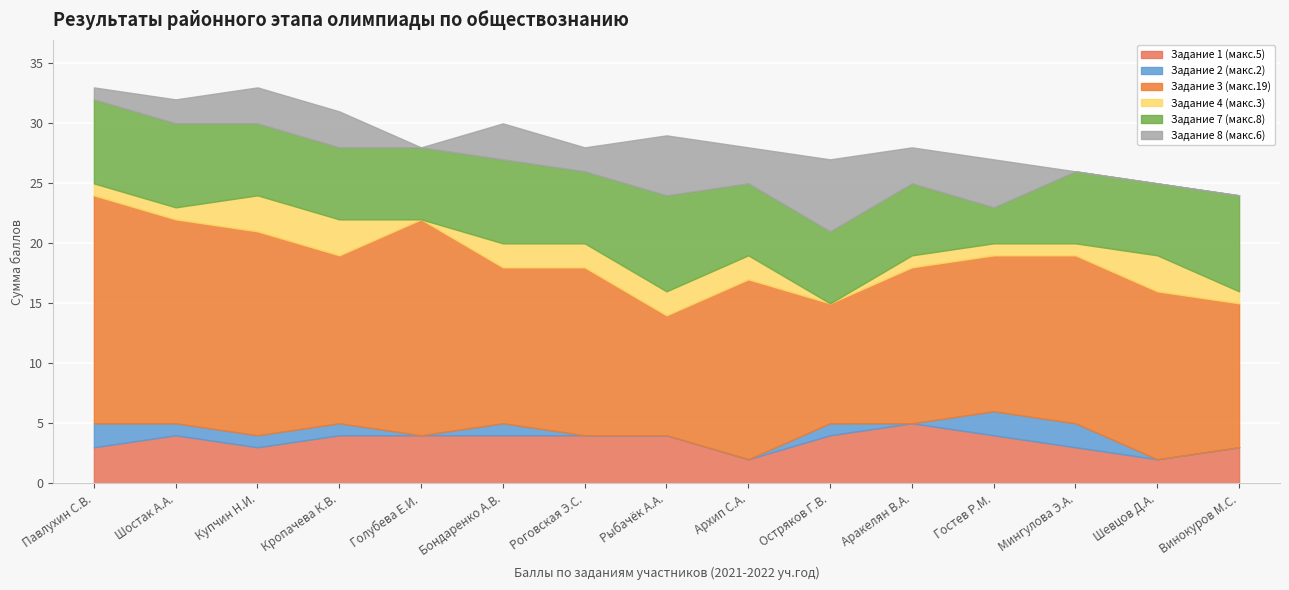

What is the label of the 15th point from the right?

Павлухин С.В.